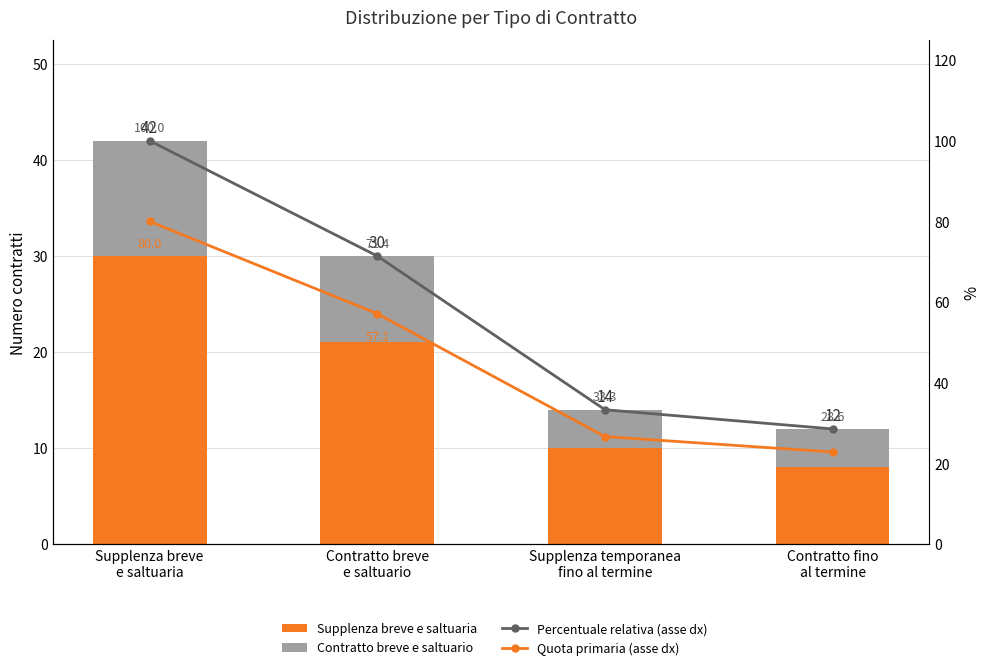

At how many categories does at least one series exceed 40?

2